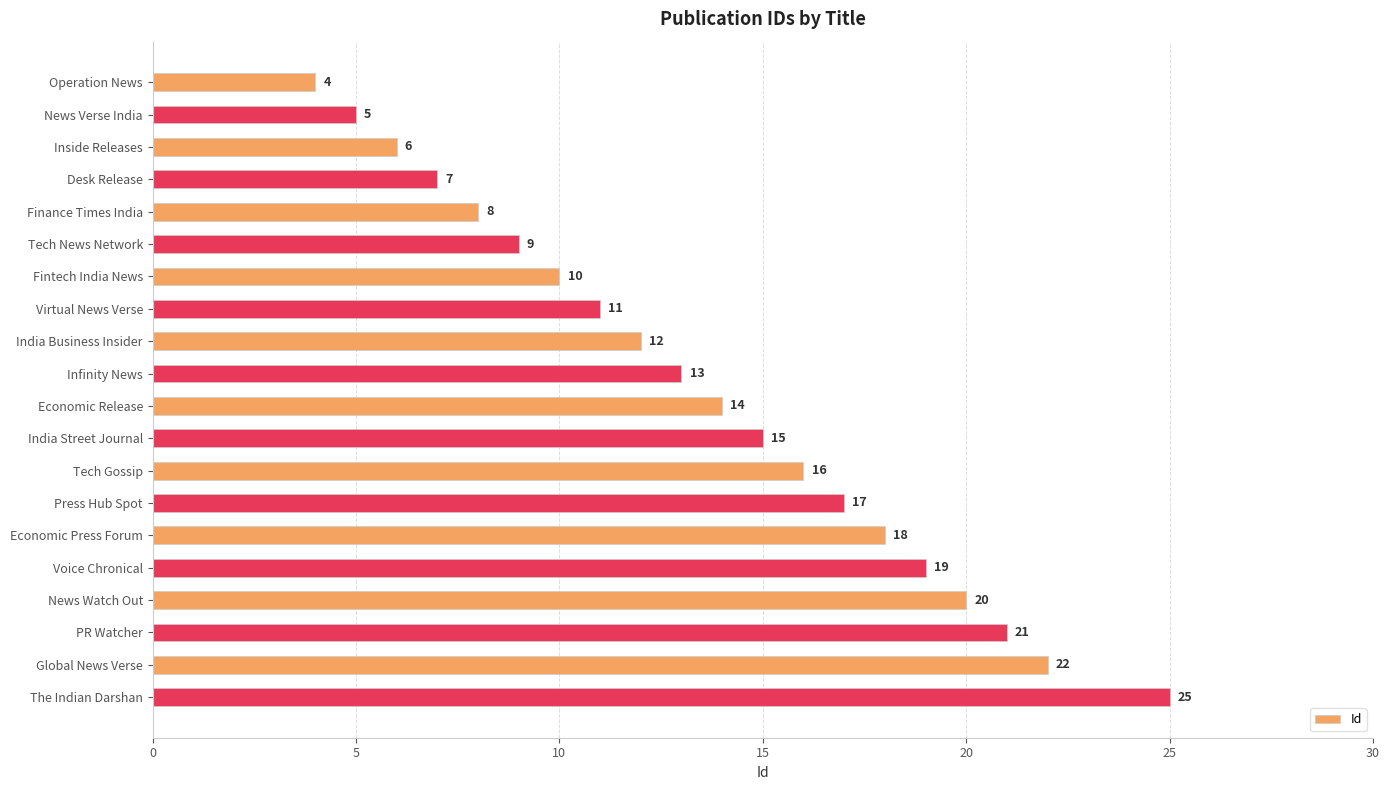

Approximately how many times larger is the value at Inside Releases compared to Virtual News Verse?

0.5